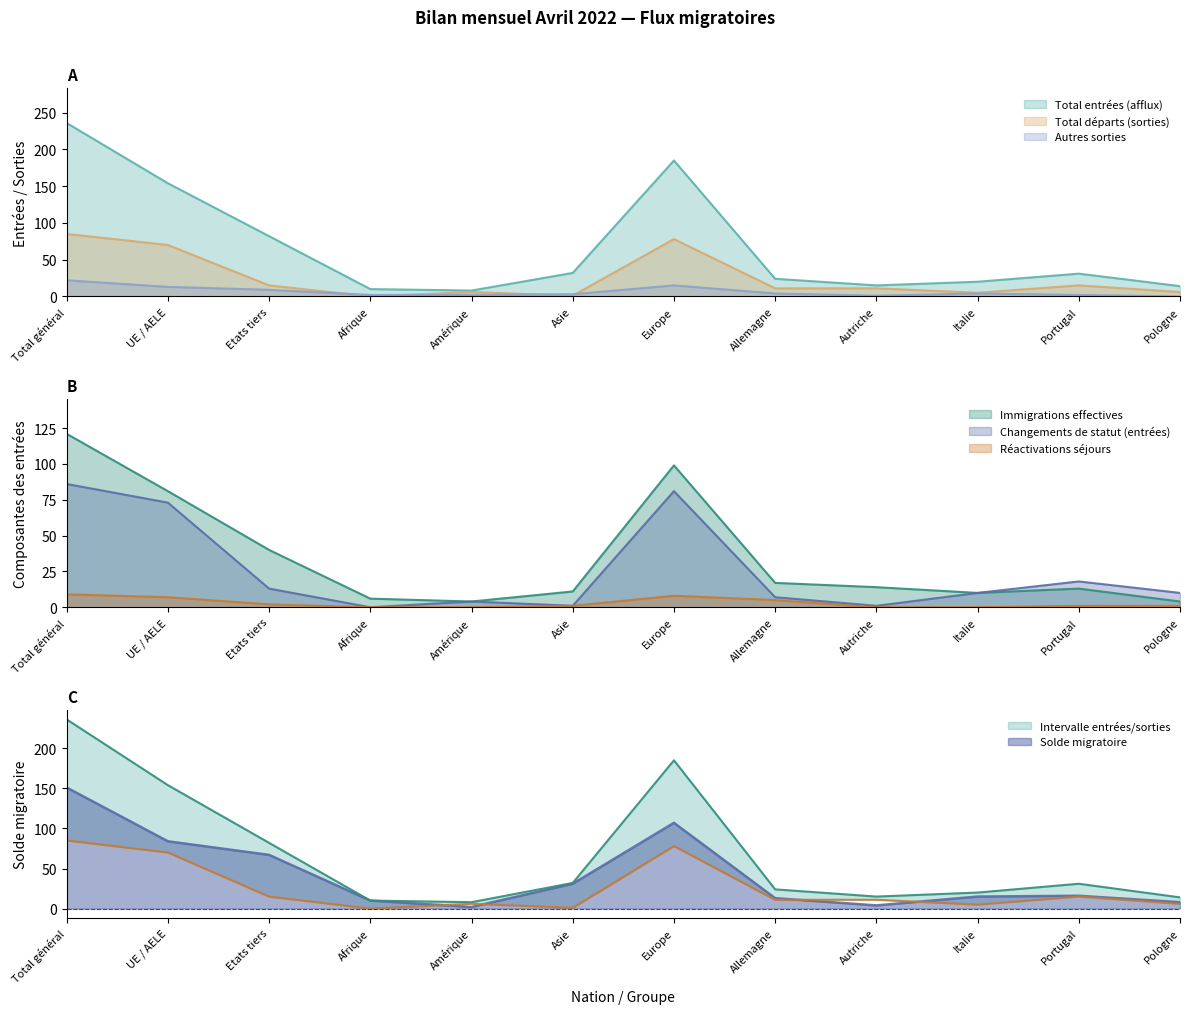

What is the difference between the second highest and second lowest values in the Immigrations effectives series?

95